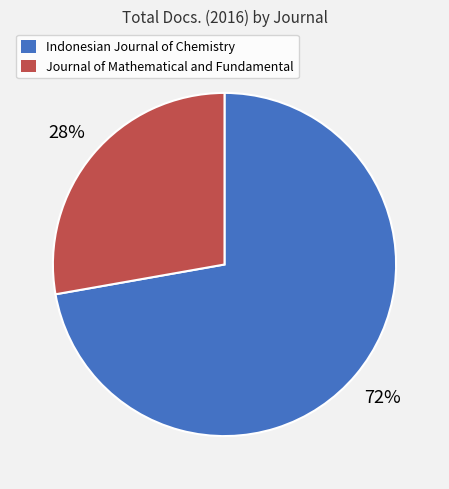

The Indonesian Journal of Chemistry slice represents 72% of the pie. True or false?

True